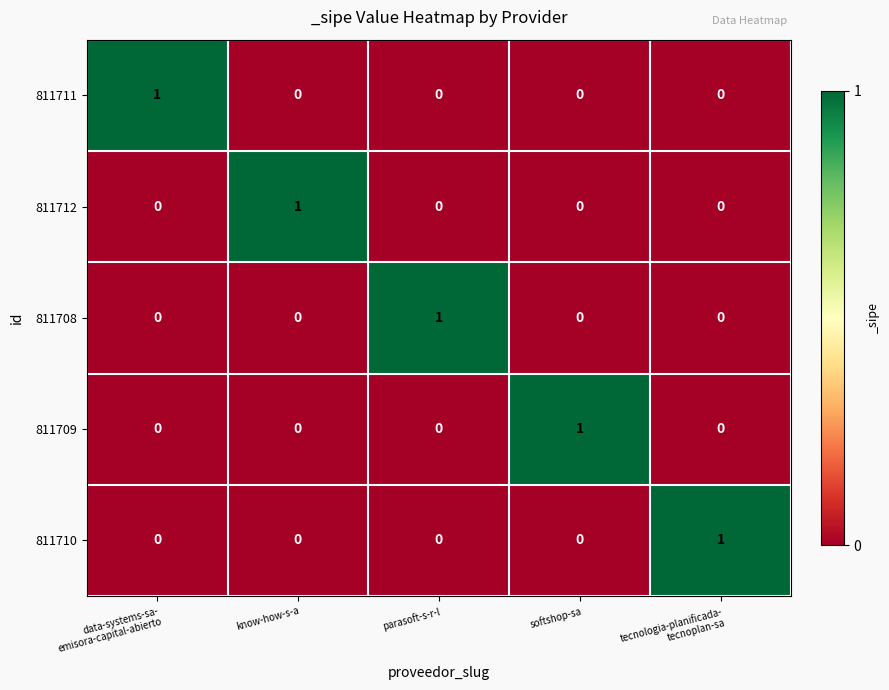

The 811709 series shows 0 at know-how-s-a. True or false?

True